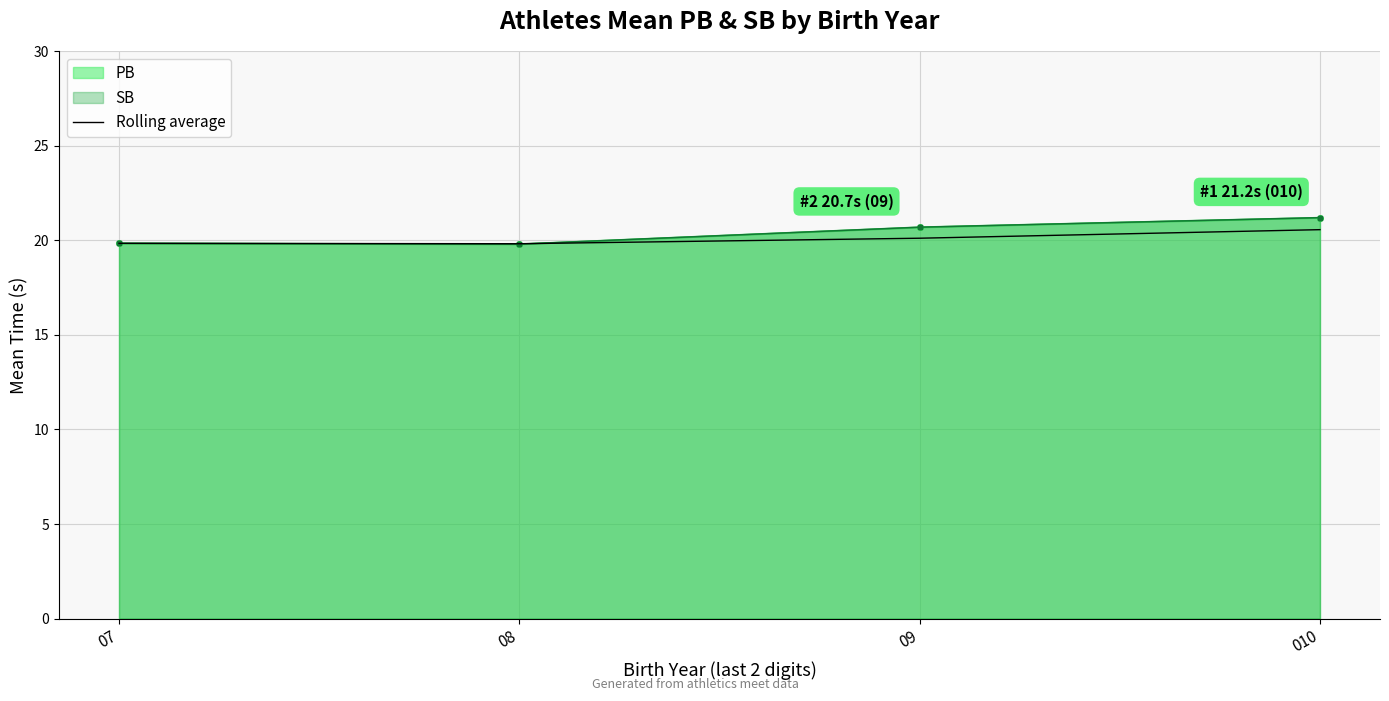

Where is the data nearest to the value 20?

09